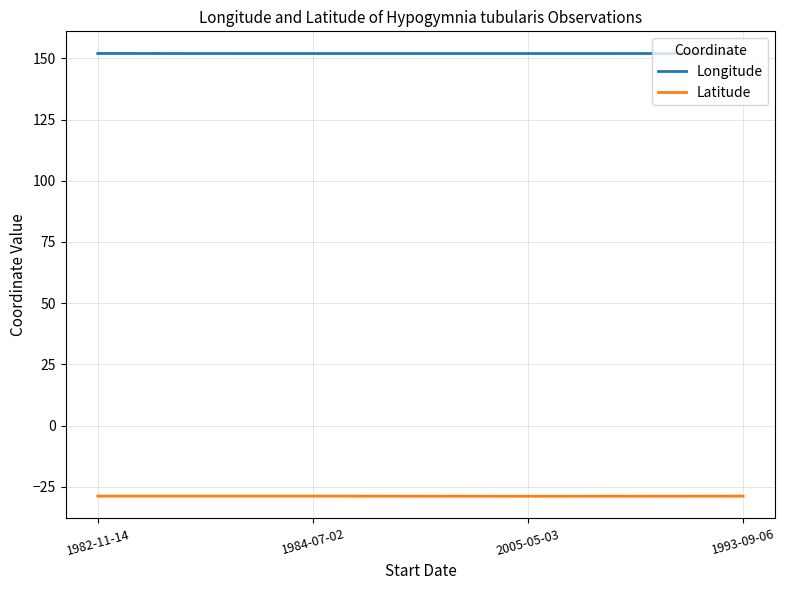

What is the sum of all Longitude values?

607.9